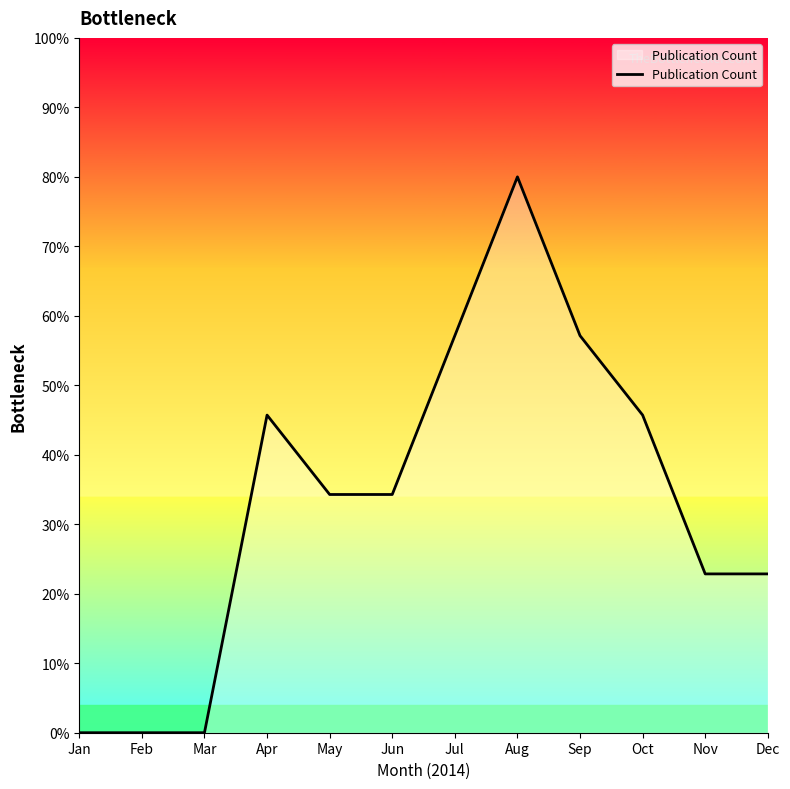

Between Feb and Jun, which is larger?

Jun